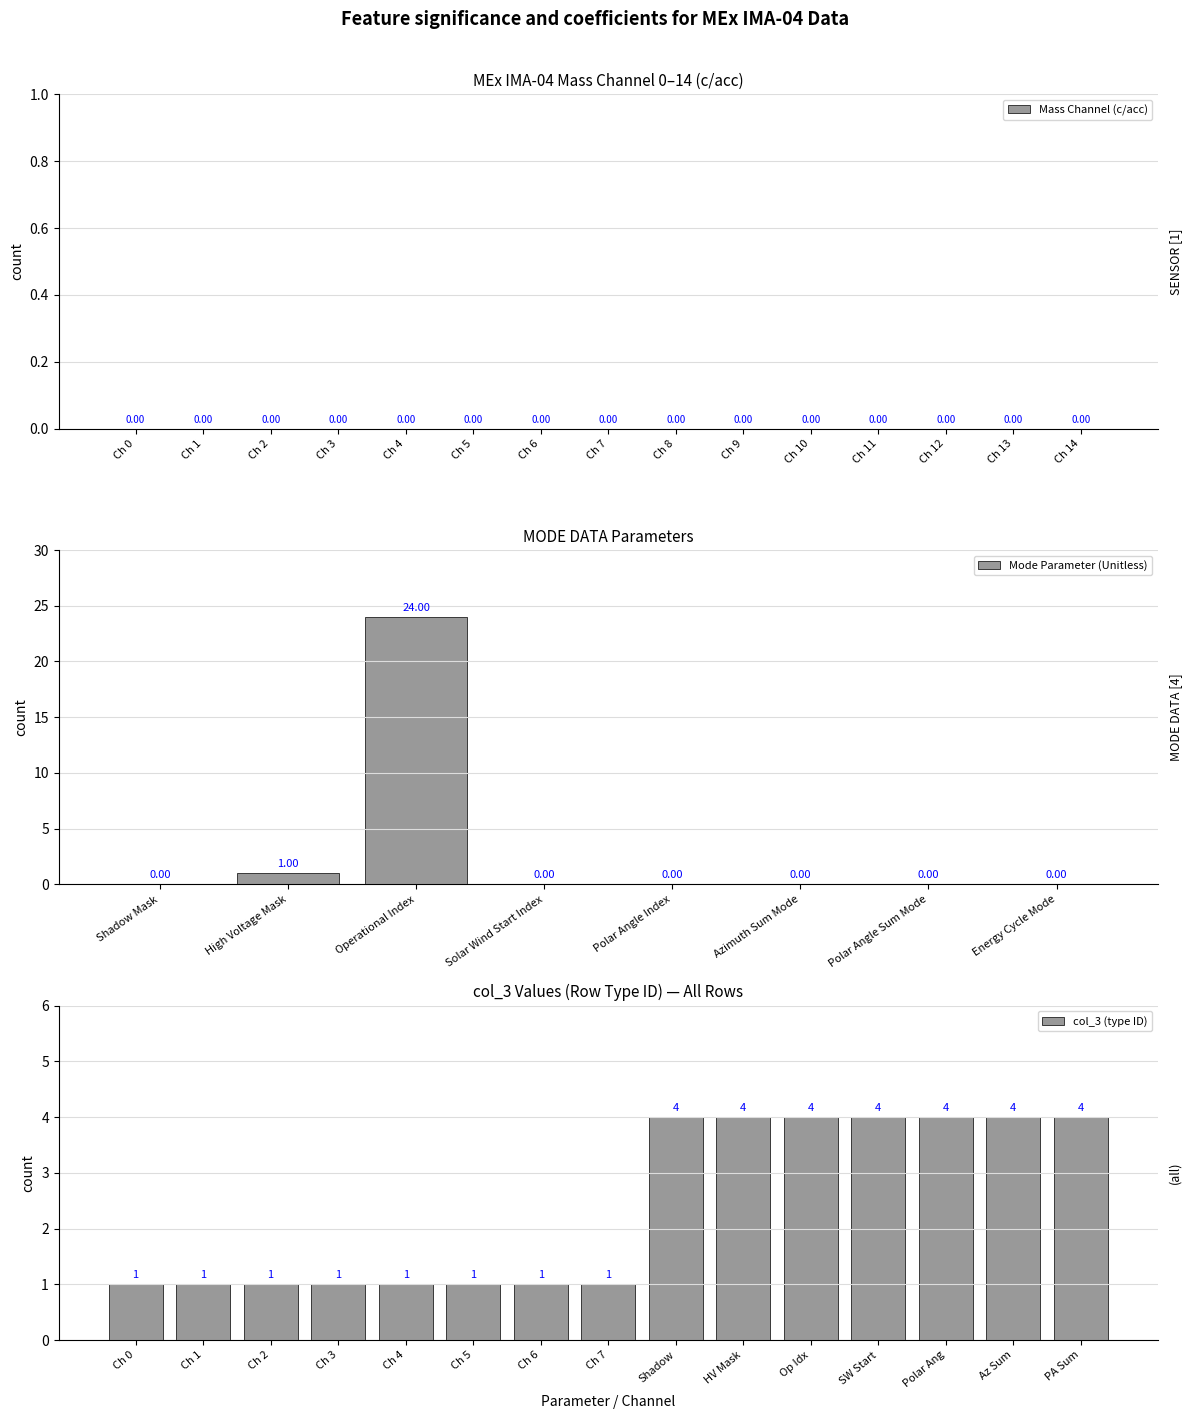

Is it true that Shadow Mask equals 16 at MEx IMA-04 Mass Channel 5?

False